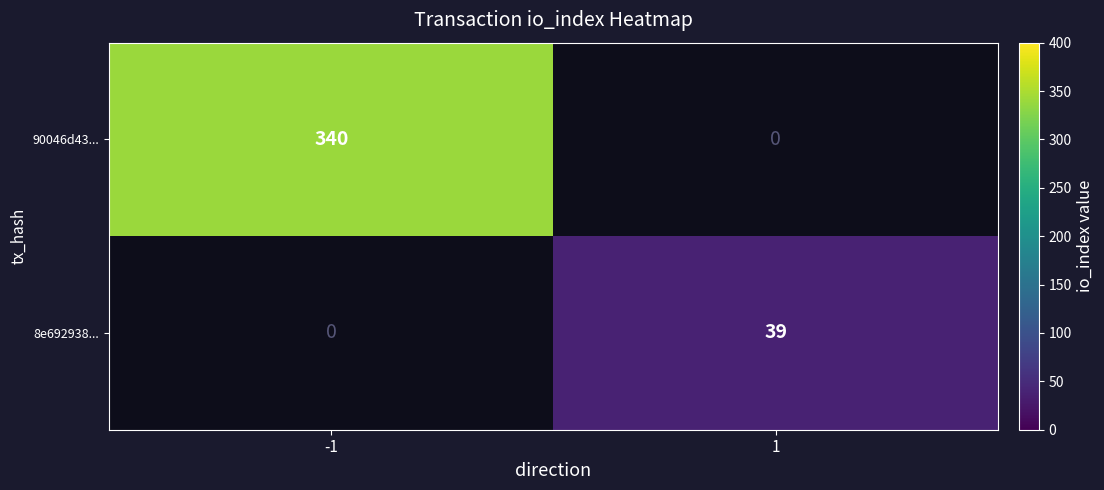

The value of 90046d43... at -1 is 510. True or false?

False